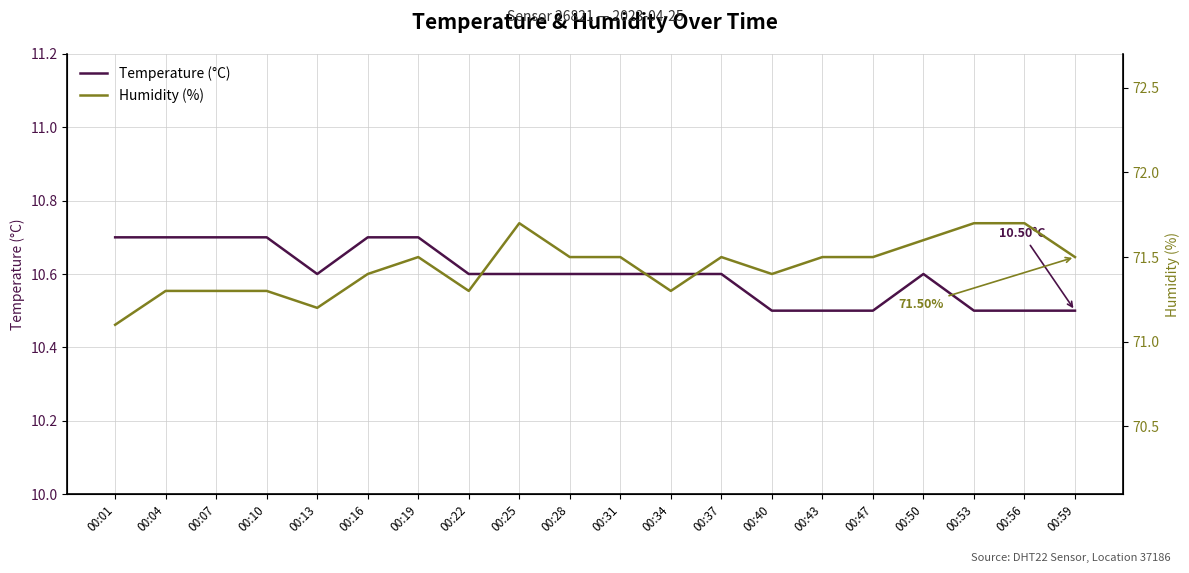

How many interior local peaks does the Temperature (°C) series have?

1